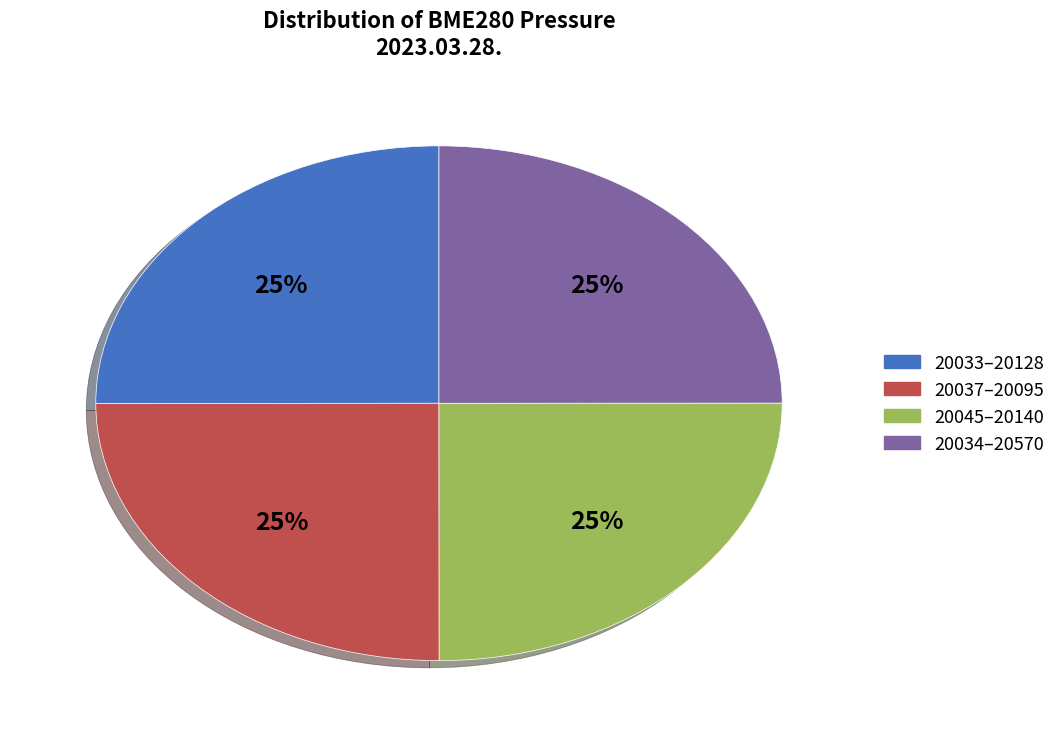

Does any single category account for the majority?

No